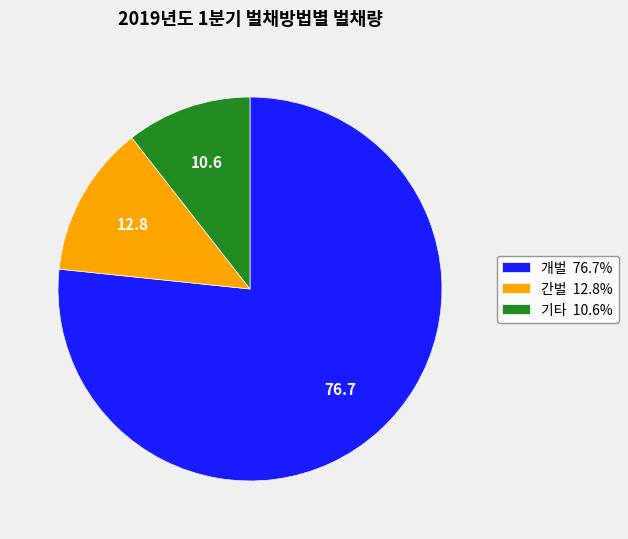

Which slice is the smallest?

기타